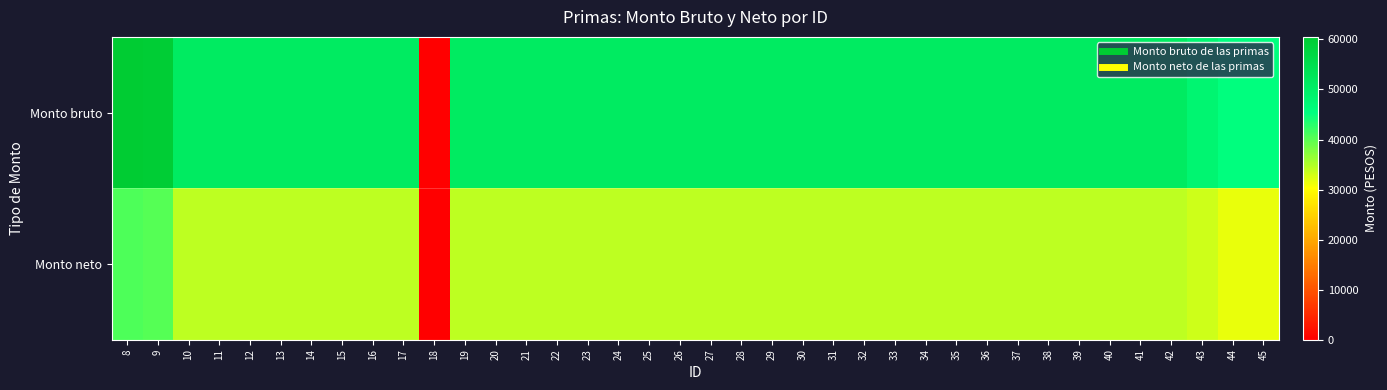

Which category has the lowest value across all series?

18